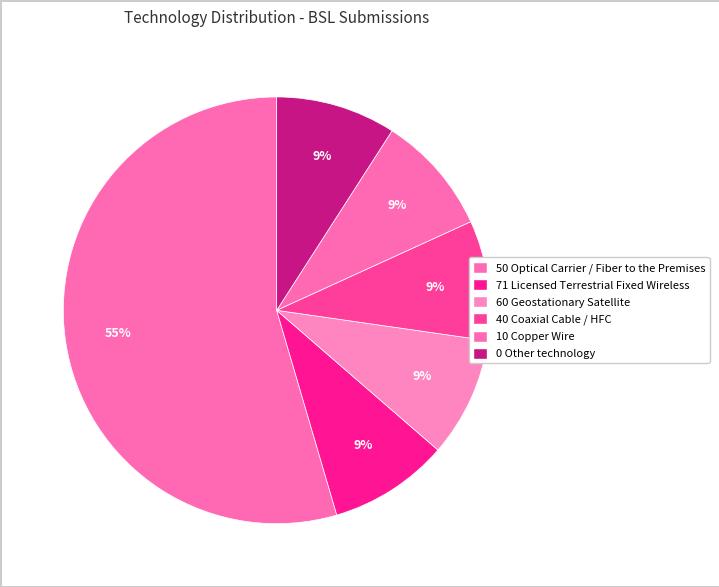

Which slice is the largest?

50 Optical Carrier / Fiber to the Premises